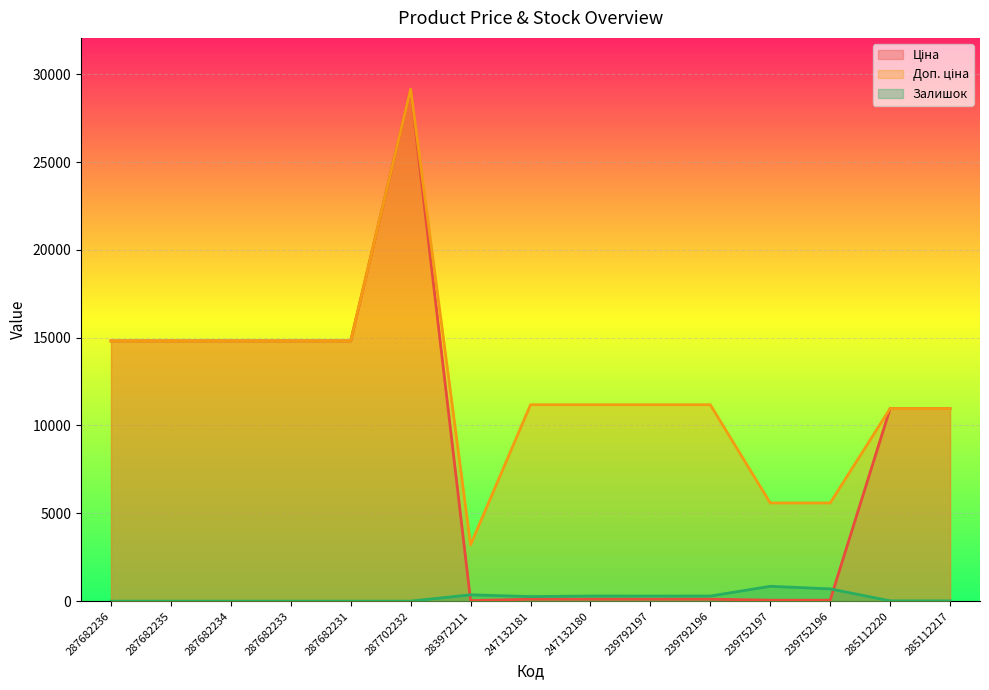

At which label is Доп. ціна closest to 16178?

287682236